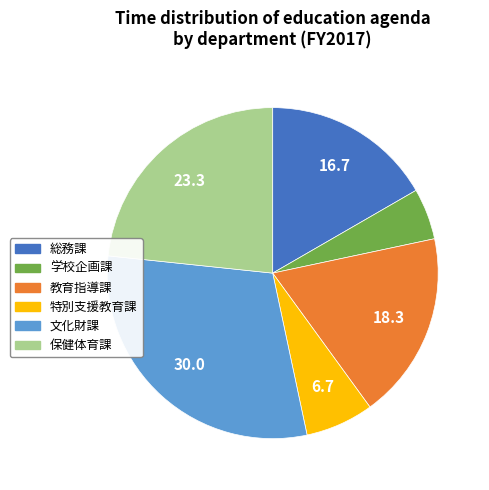

The 学校企画課 slice represents 5% of the pie. True or false?

True